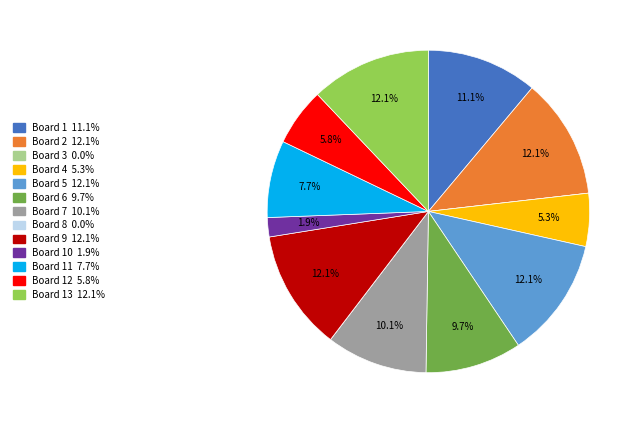

Does any single category account for the majority?

No